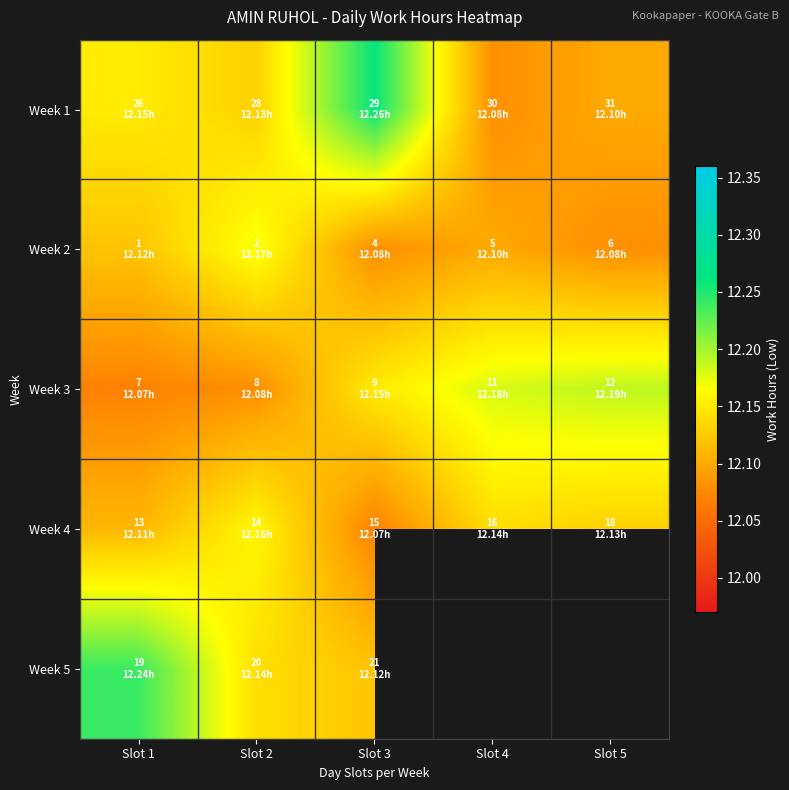

Rank the categories by Week 4 value from lowest to highest.

Slot 3, Slot 1, Slot 5, Slot 4, Slot 2